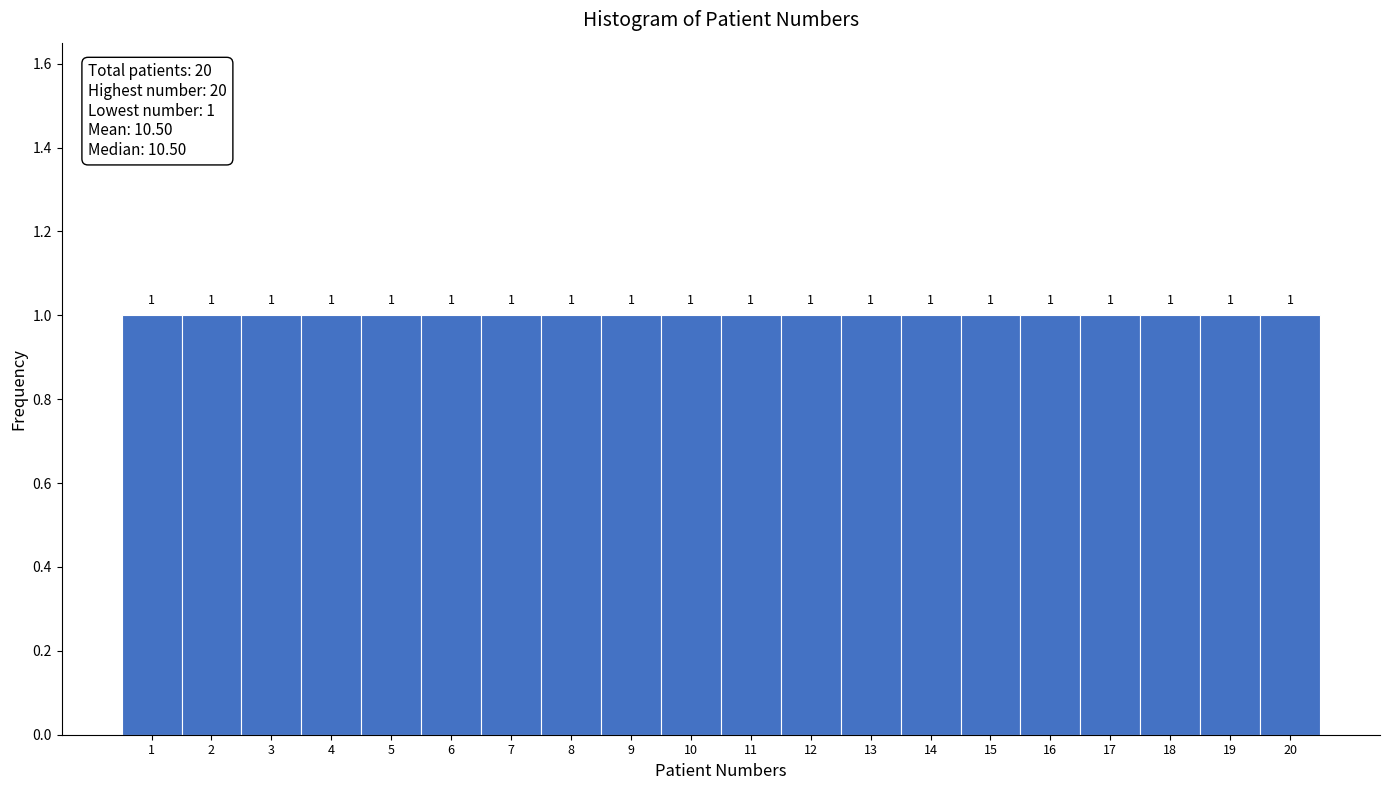

How tall is the bar that spans 6.5 to 7.5 on the x-axis?

1